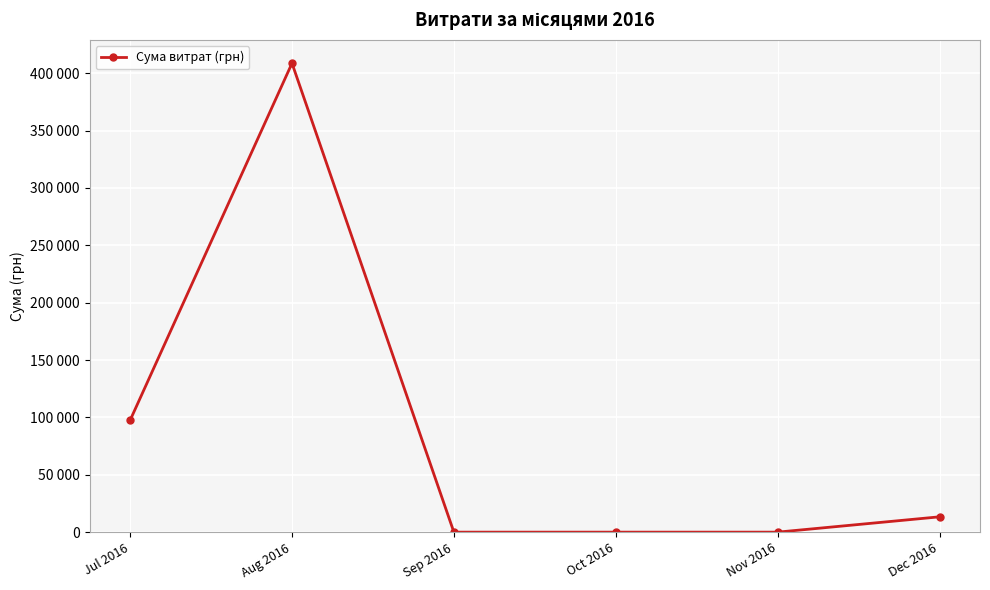

True or false: the data shows 215850.9 at Aug 2016.

False